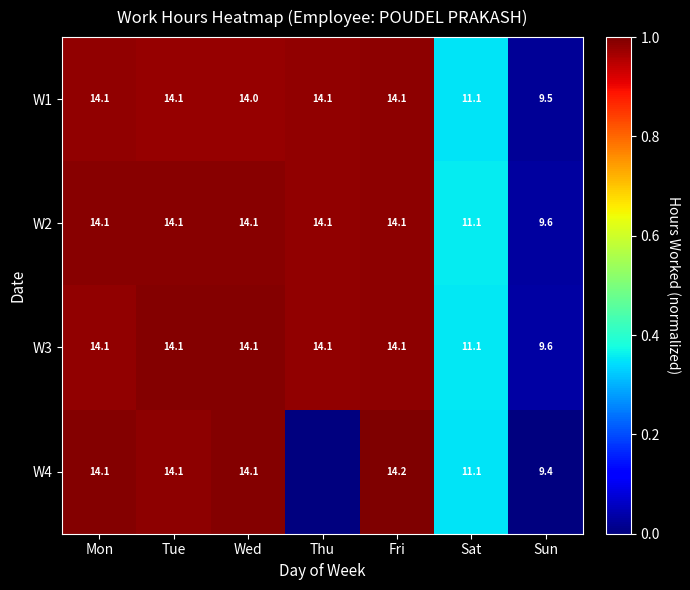

What is the lowest value of the W3 series?

9.6